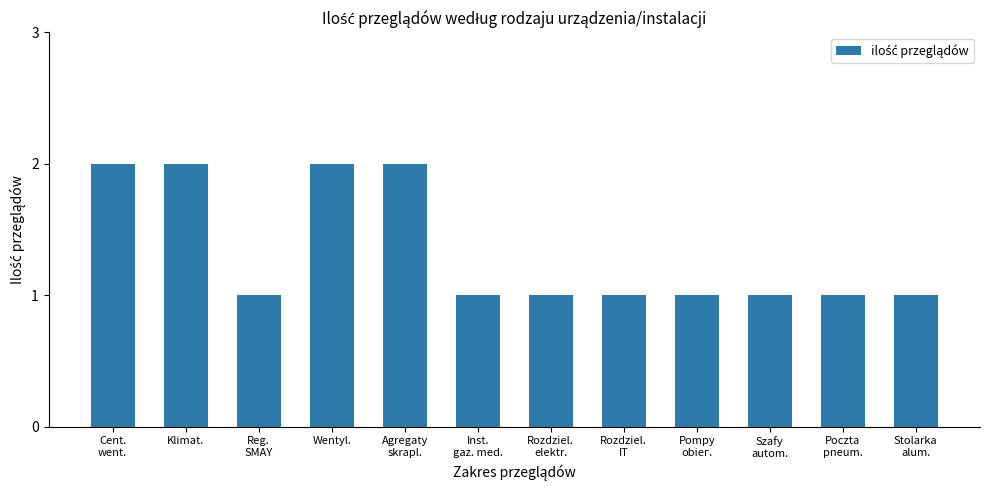

Reading left to right, what are all the values shown in this chart?

Cent.
went.=2	Klimat.=2	Reg.
SMAY=1	Wentyl.=2	Agregaty
skrapl.=2	Inst.
gaz. med.=1	Rozdziel.
elektr.=1	Rozdziel.
IT=1	Pompy
obiег.=1	Szafy
autom.=1	Poczta
pneum.=1	Stolarka
alum.=1